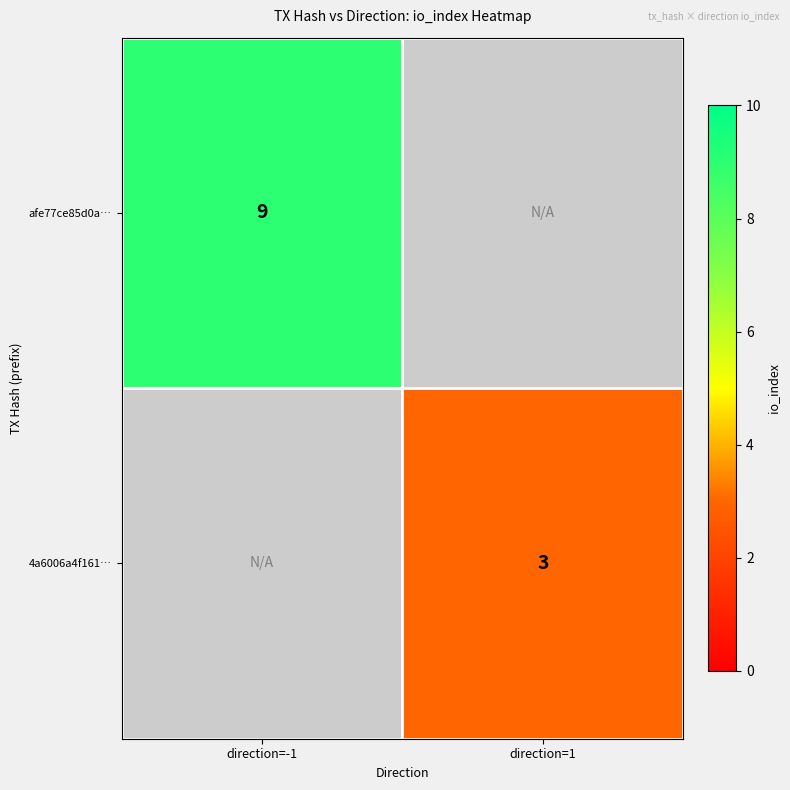

Between direction=1 and direction=-1, which is larger?

direction=-1